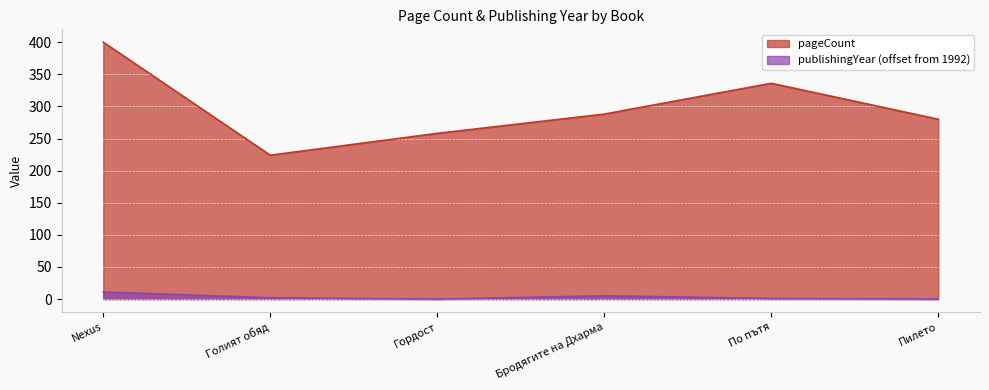

True or false: publishingYear and pageCount intersect in this chart.

False